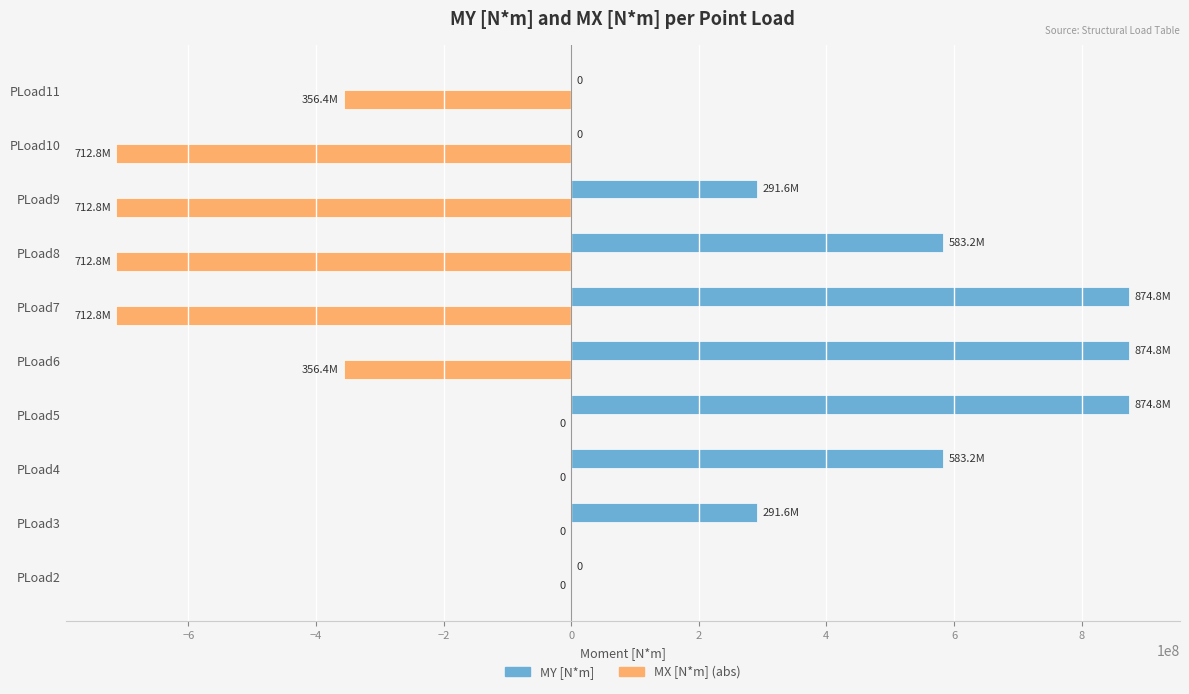

Between PLoad5 and PLoad9, which series saw the biggest shift?

MX [N*m] (abs)